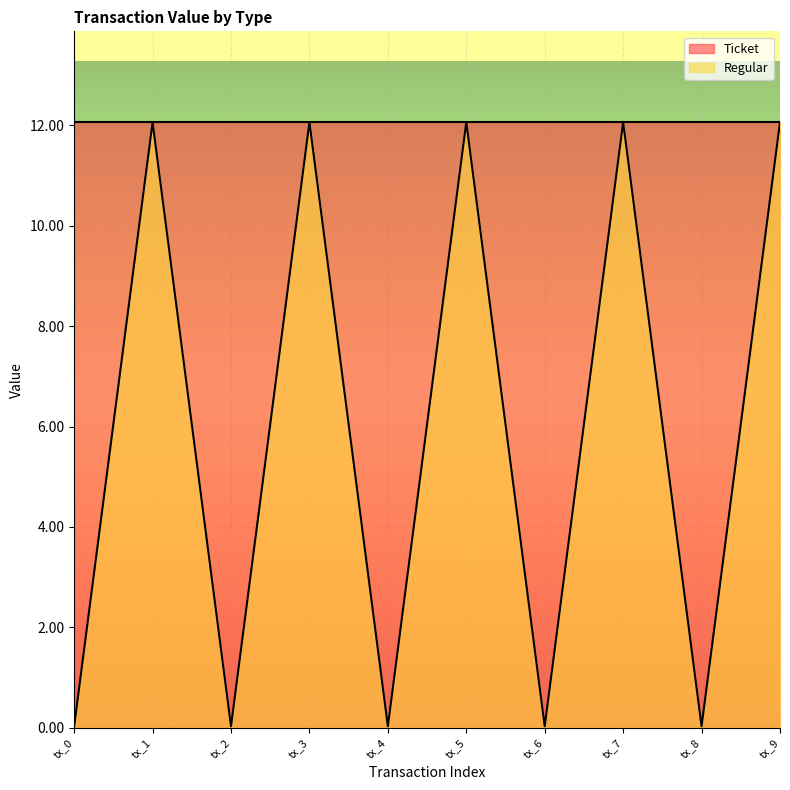

Where is the data nearest to the value 6?

tx_0